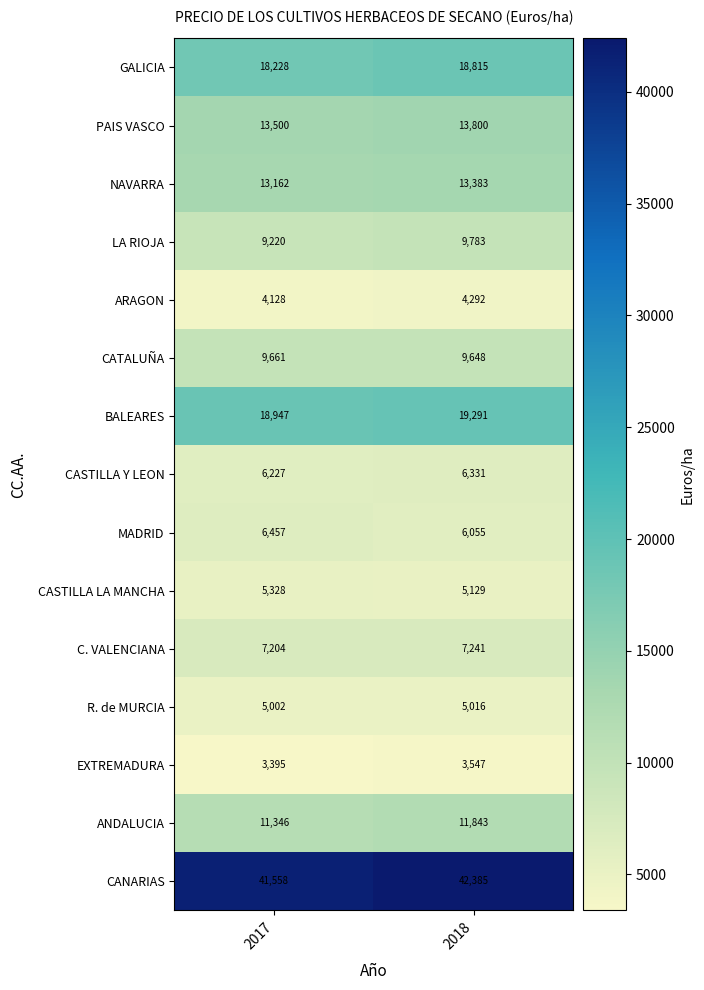

What is the smallest value displayed?

3395